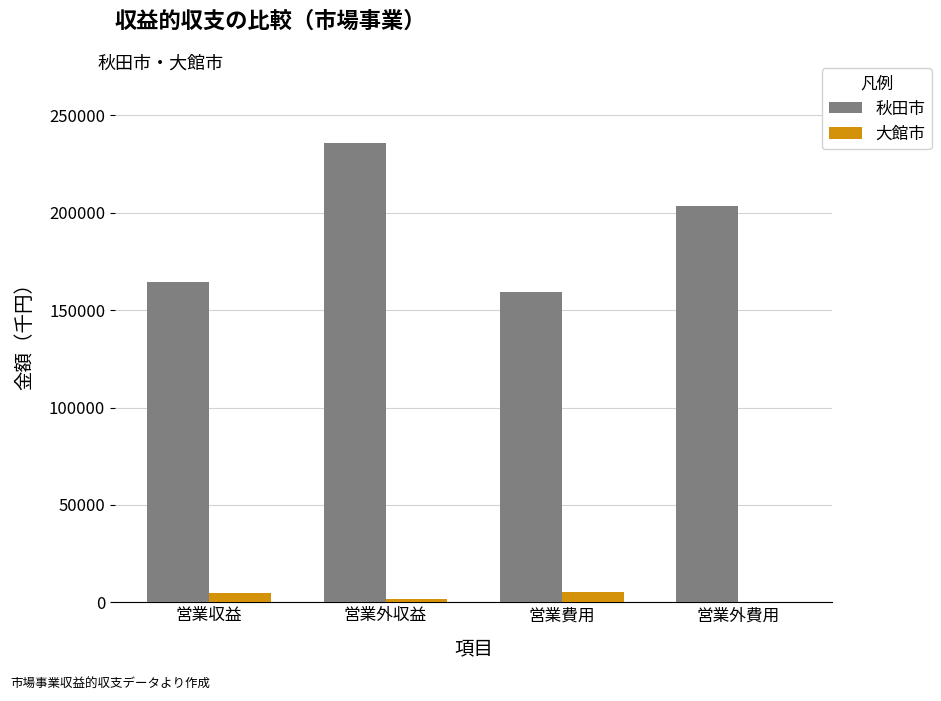

Which series has the largest total across all categories?

秋田市